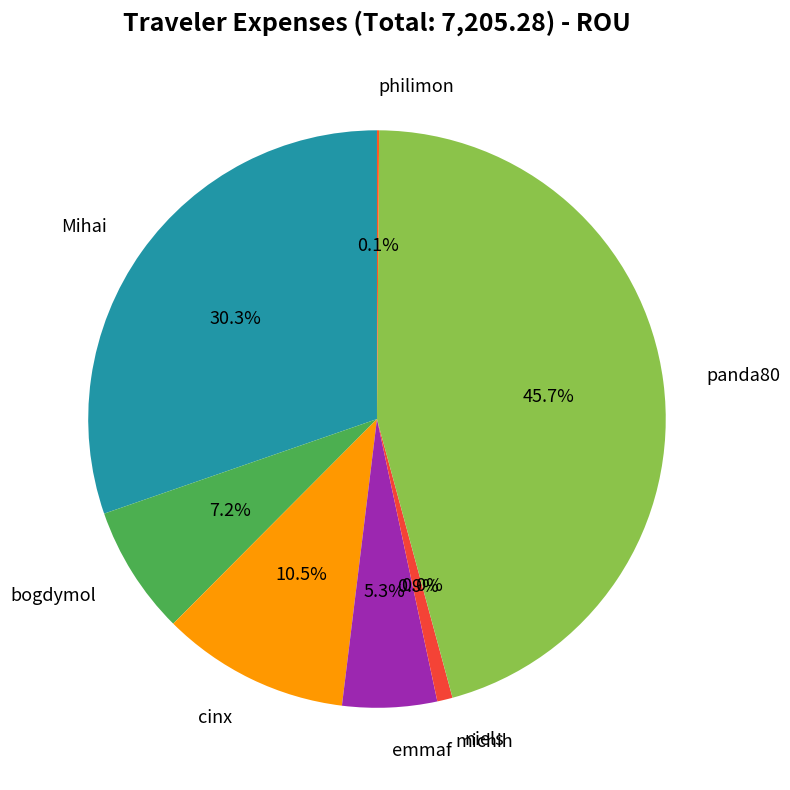

To the nearest percent, what is the average slice percentage?

12%